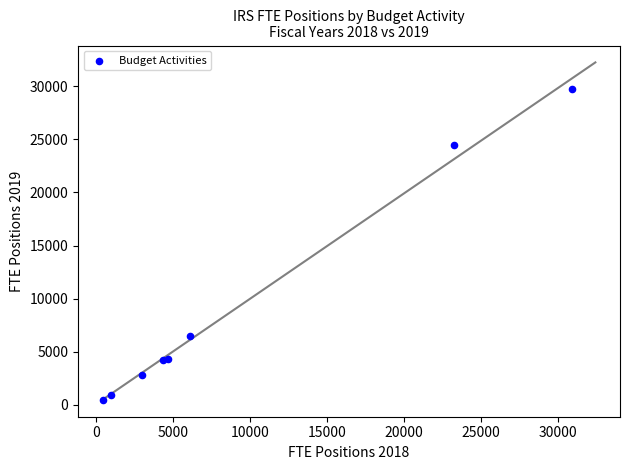

What Y value in the scatter plot is closest to 15080?

6497